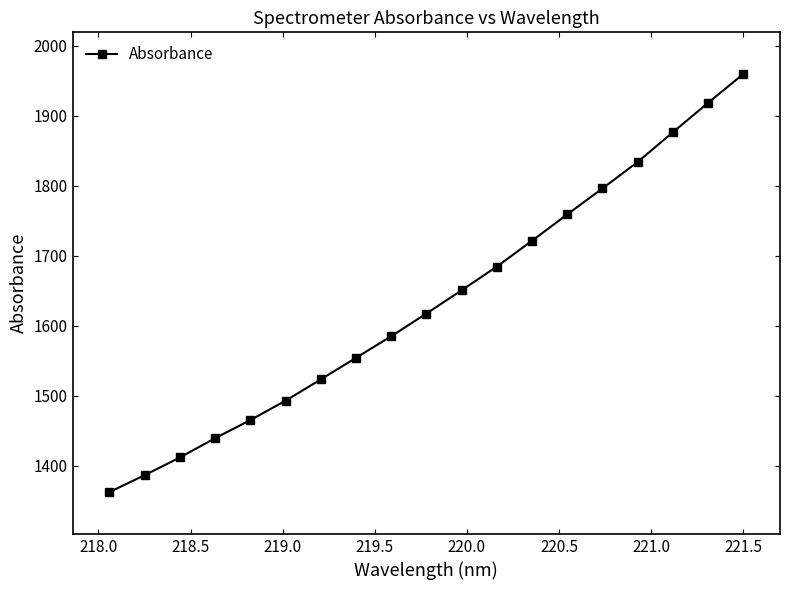

True or false: the data has more than 2 interior local peaks.

False